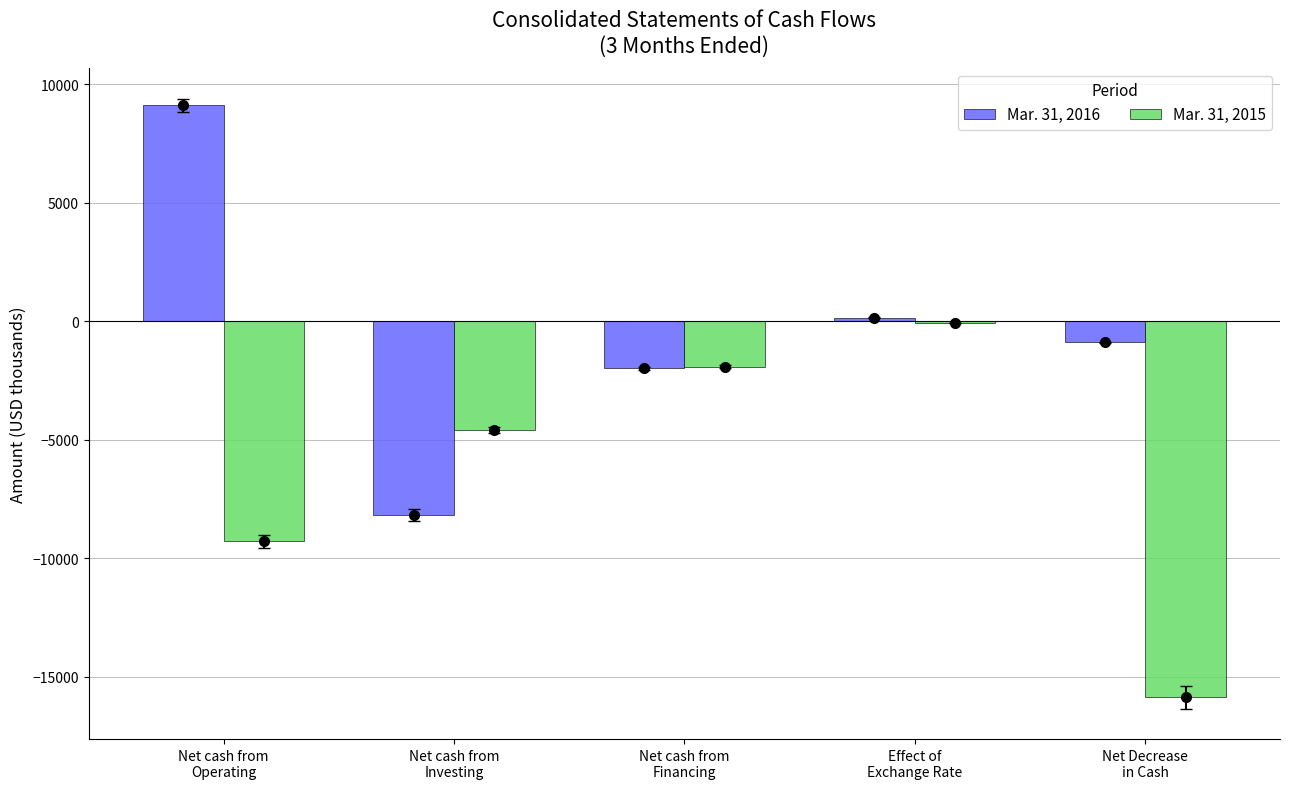

What is the value of the Mar. 31, 2016 bar at the 5th from the left?

-887